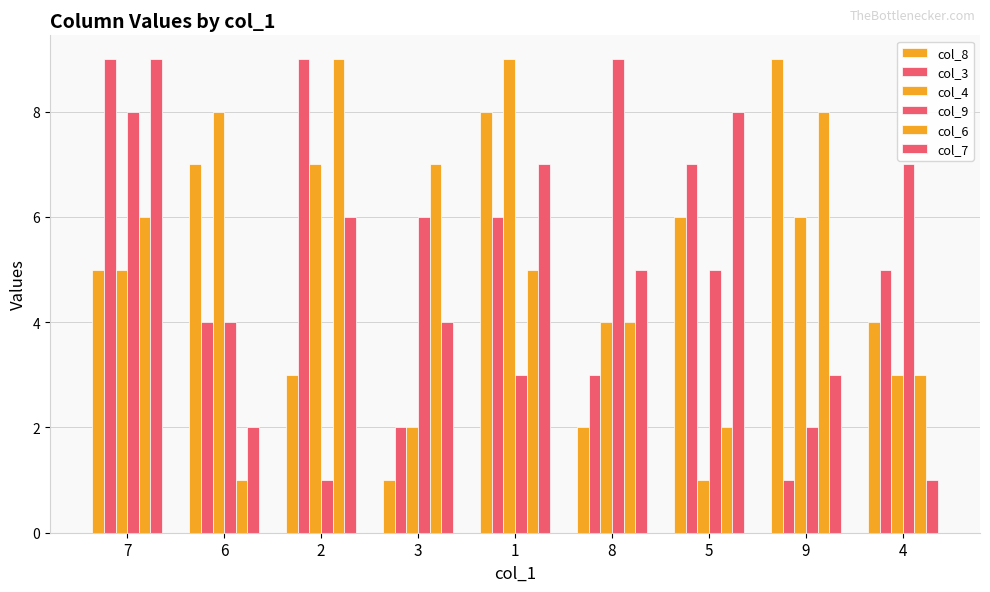

How many data points in col_9 are less than 5?

4